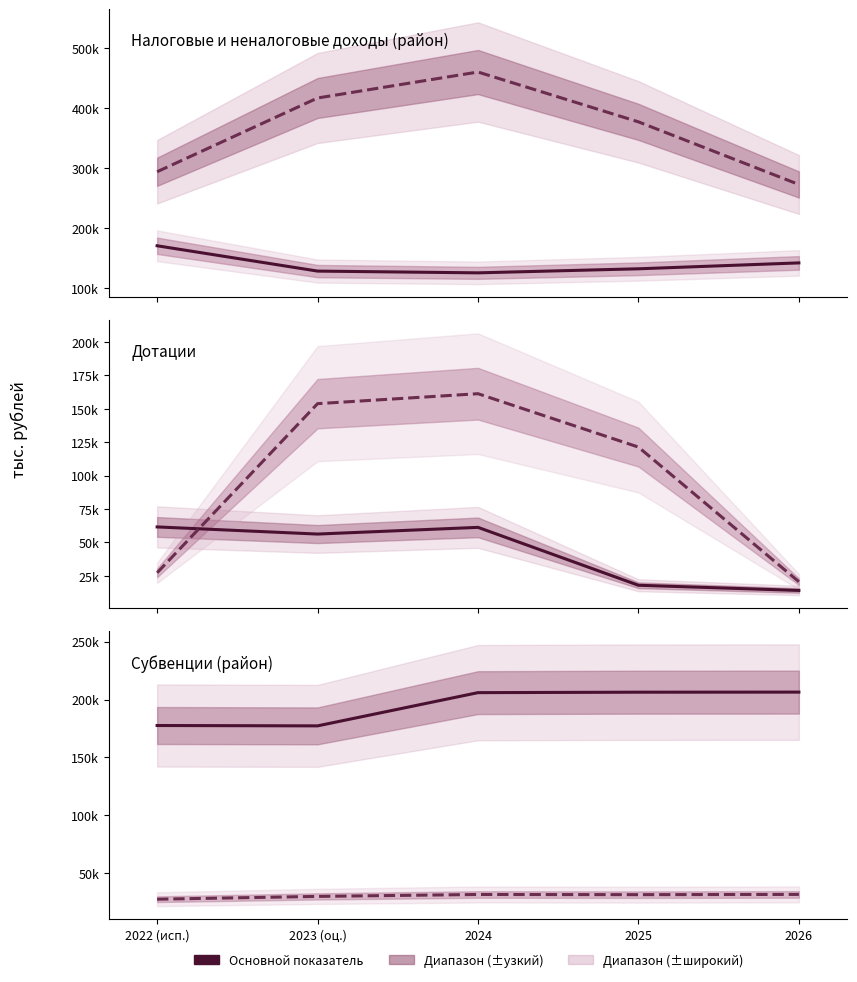

What is the difference between the second highest and second lowest values in the Субвенции series?

28813.2